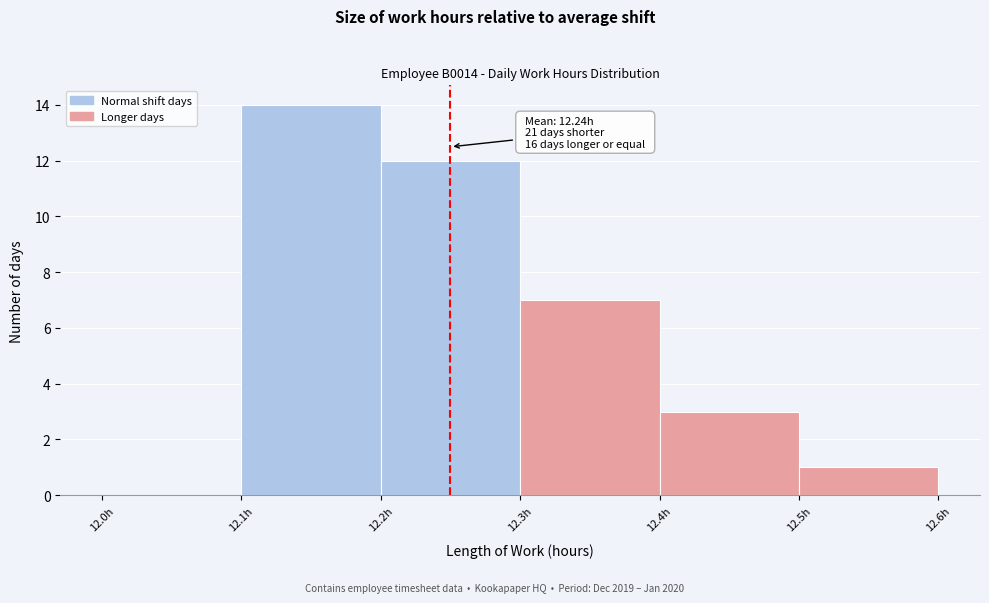

Over which range of the x-axis is the bar tallest?

12.1 to 12.2